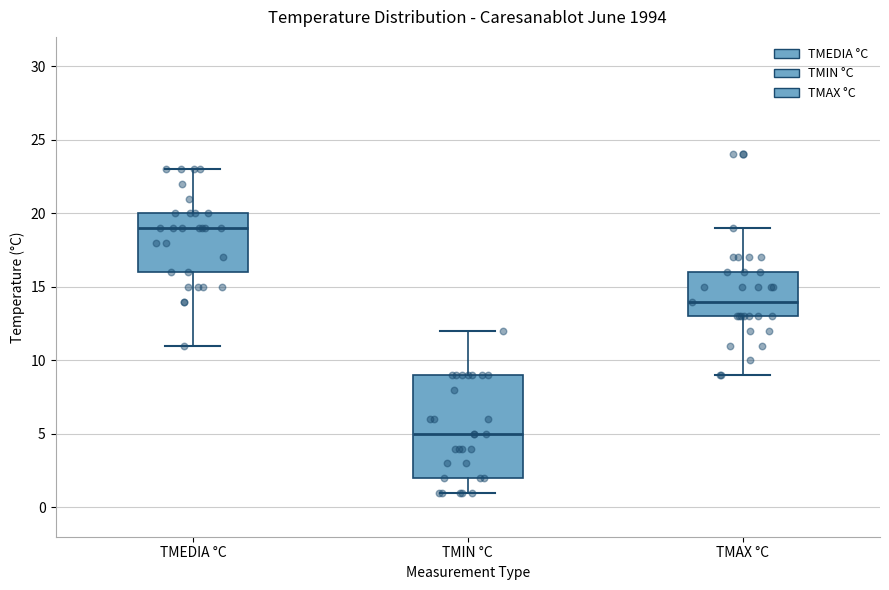

Reading left to right, read every box against the y-axis: the position of its median line, the range the box covers, and the ends of its whiskers. The values are not printed on the chart, so give them approximately, as read against the axis.

TMEDIA °C: median 19, box 16 to 20, whiskers 11 to 23
TMIN °C: median 5, box 2 to 9, whiskers 1 to 12
TMAX °C: median 14, box 13 to 16, whiskers 9 to 19